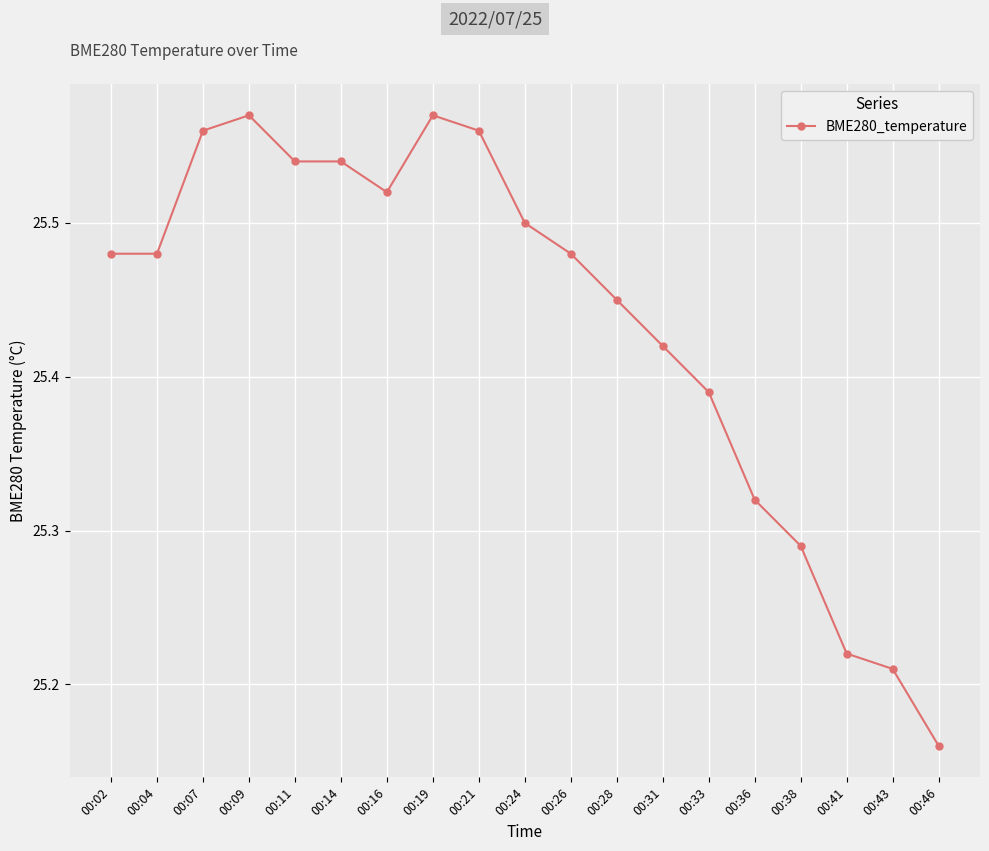

Is it true that the value at 00:26 is 25.5?

True